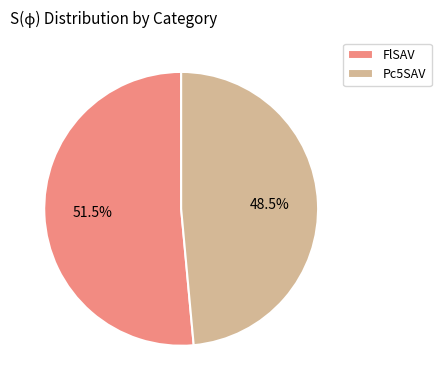

Which slice is the smallest?

Pc5SAV